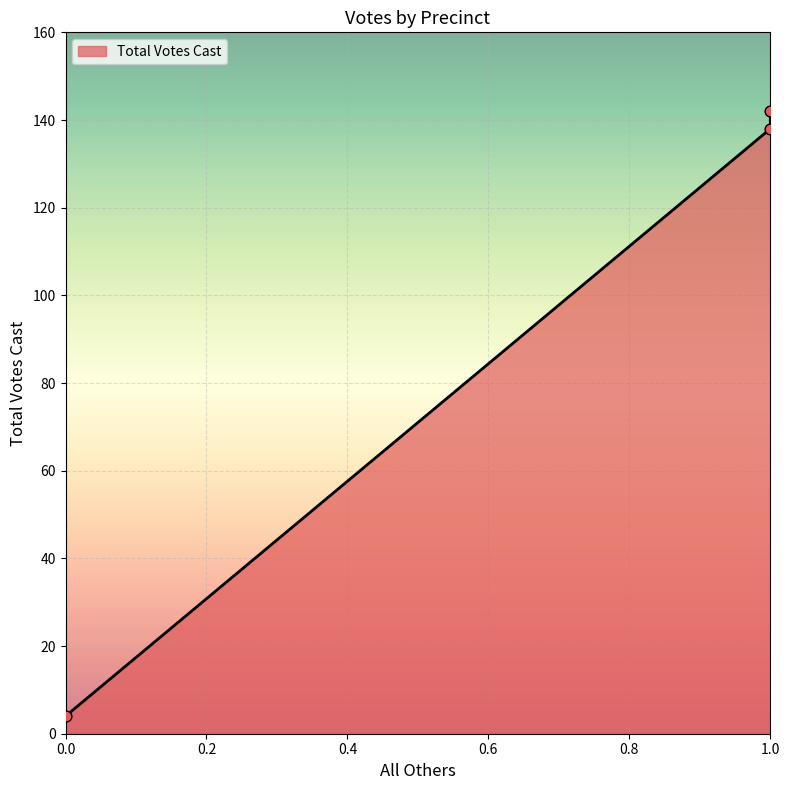

Between 1 and 0, which is larger?

1